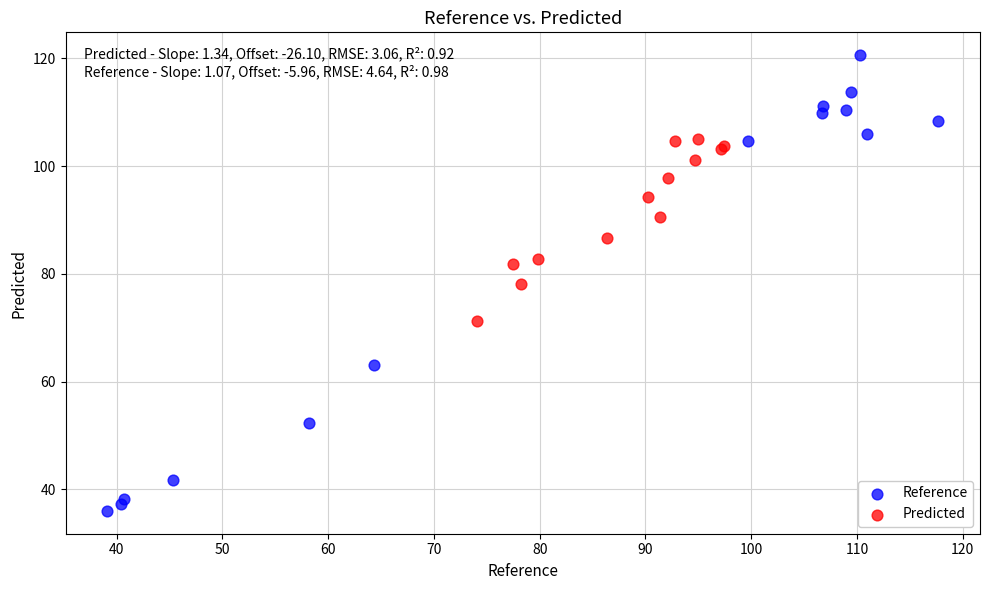

Which series contains the highest Y value?

Reference